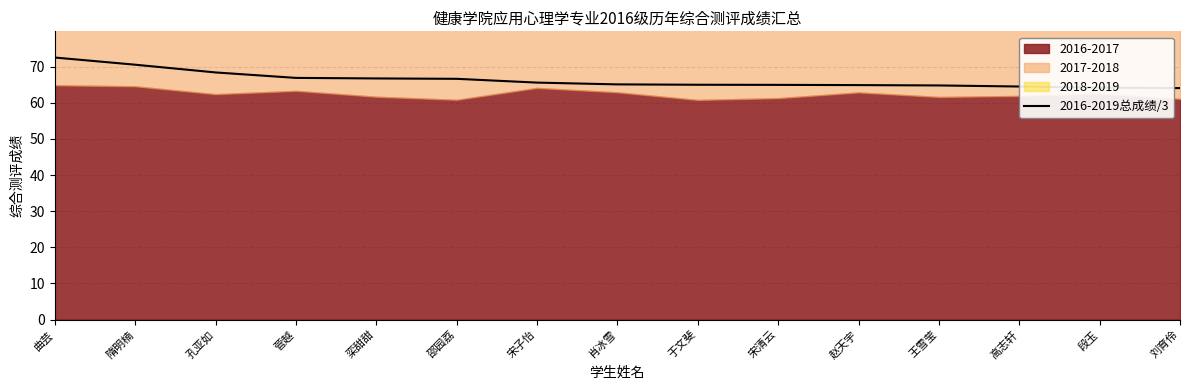

What is the greatest value displayed?

72.6